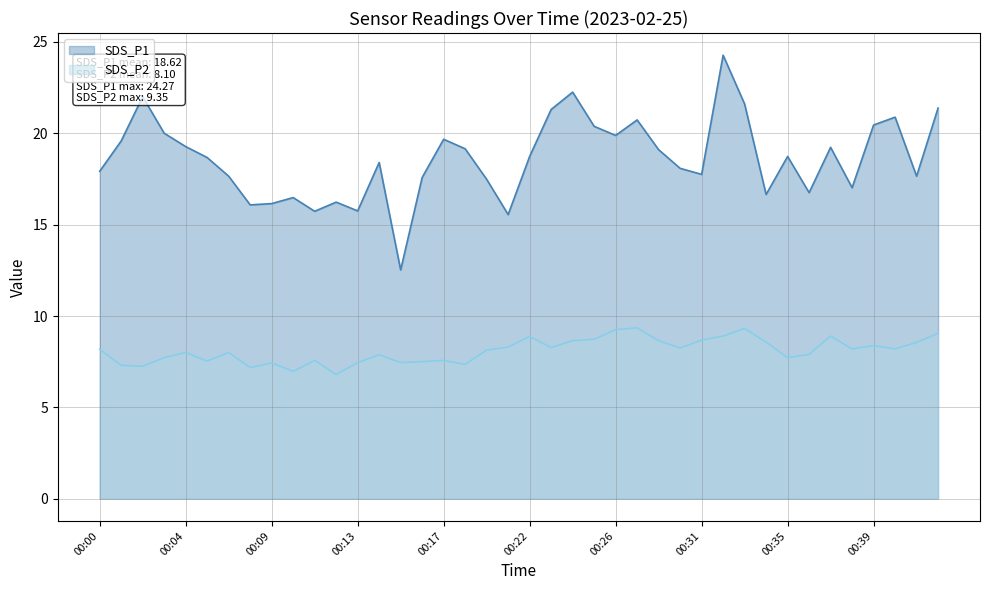

What is the value of the SDS_P1 point at the 17th from the left?

19.7